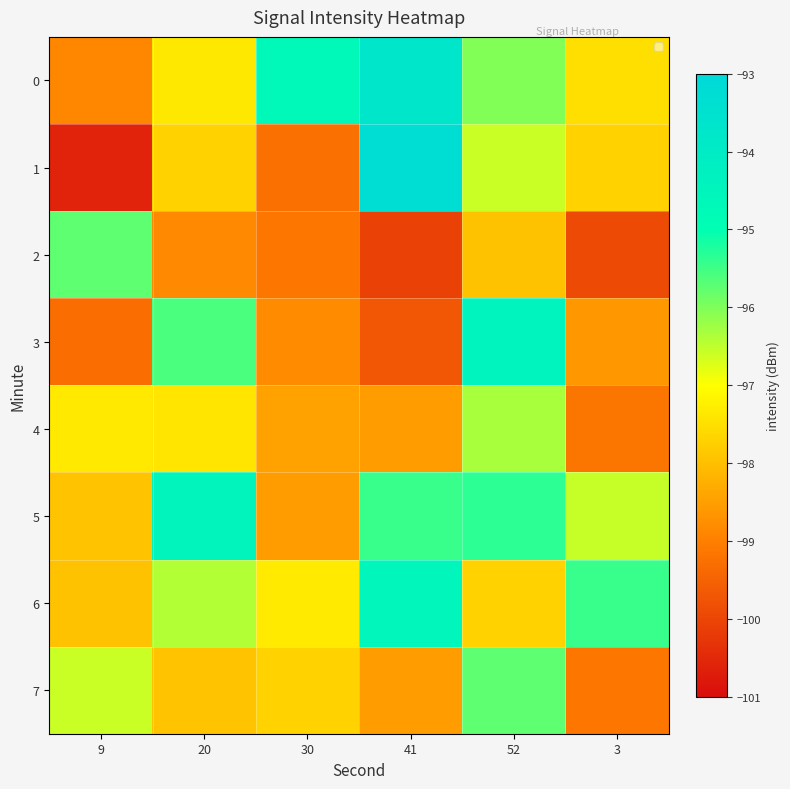

How many data points does each series have?

6